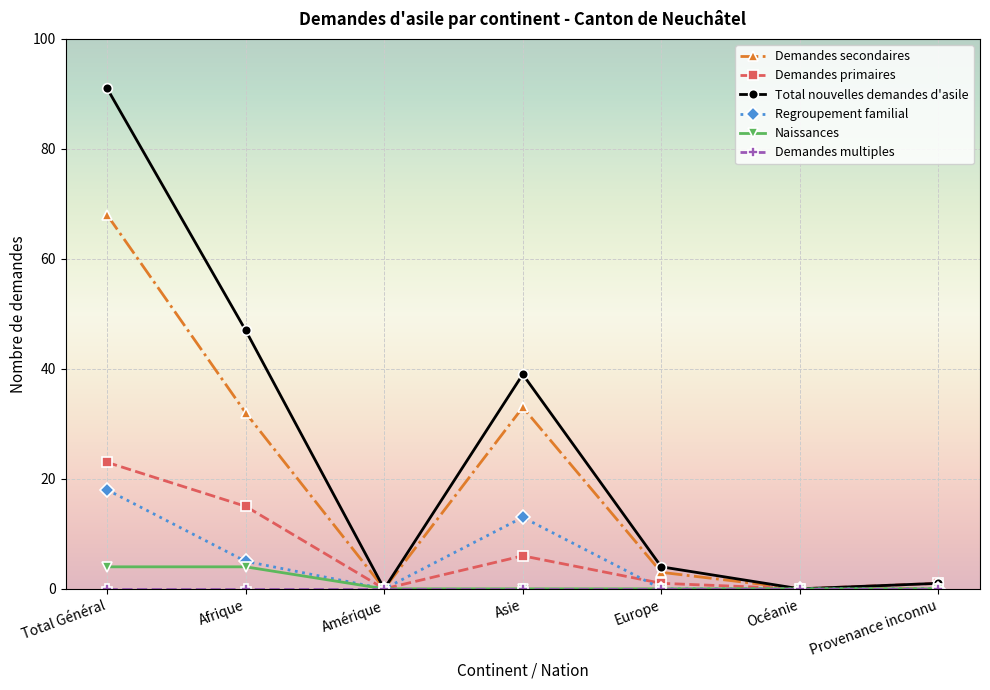

What is the label of the 2nd point from the left?

Afrique